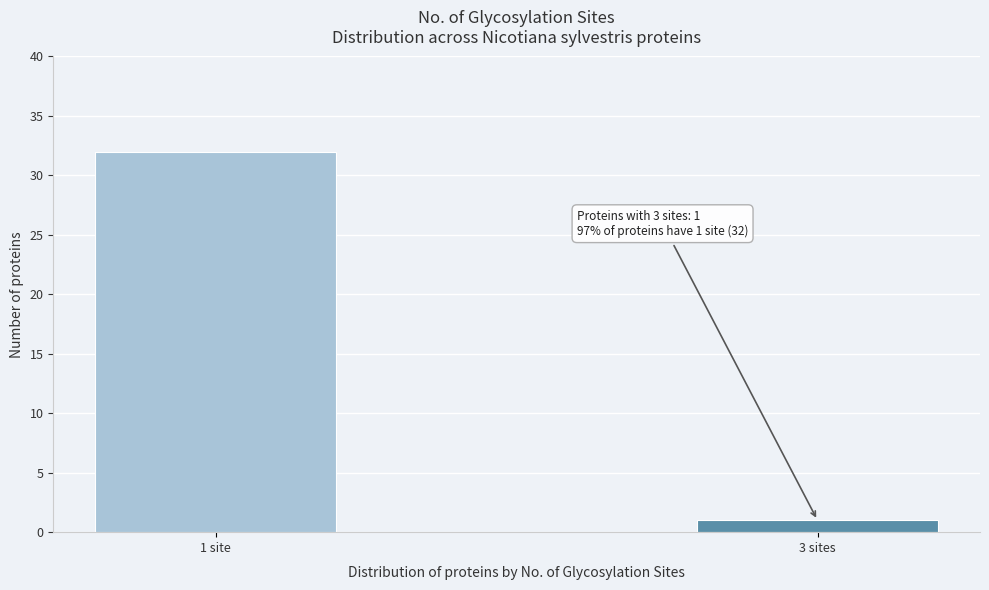

Reading left to right, extract all data points from this chart.

1 site=32	3 sites=1